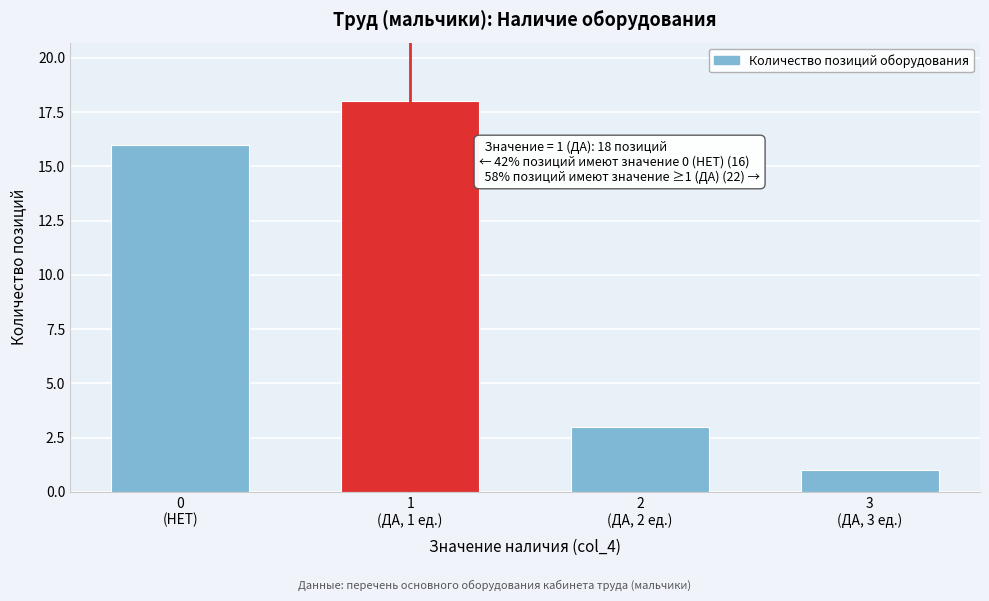

Reading left to right, transcribe all the data shown in this chart.

16	18	3	1